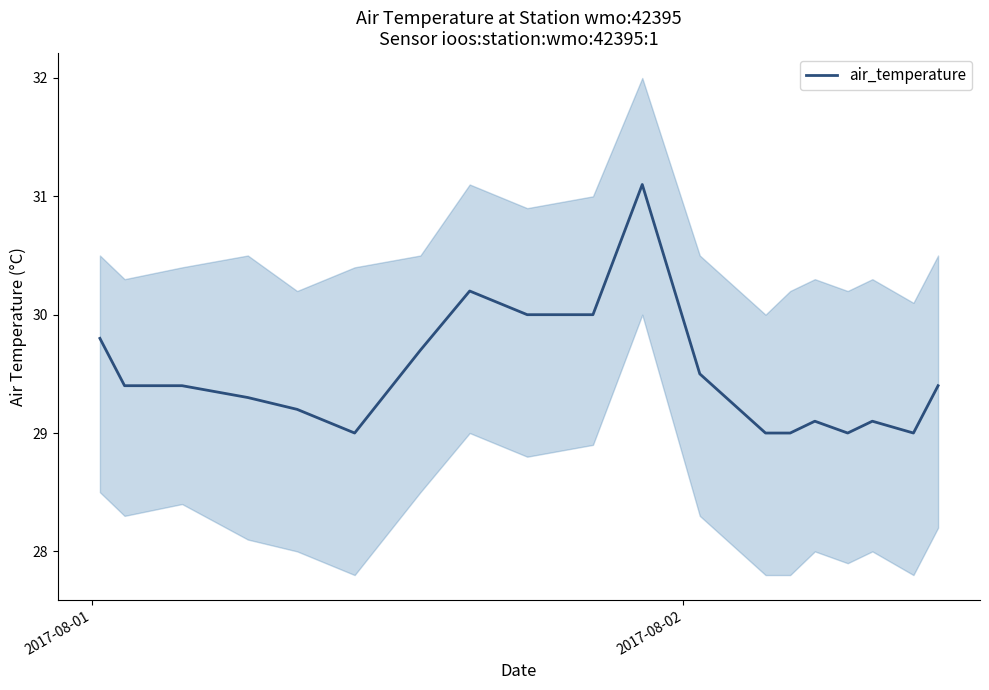

How many values exceed 29?

14